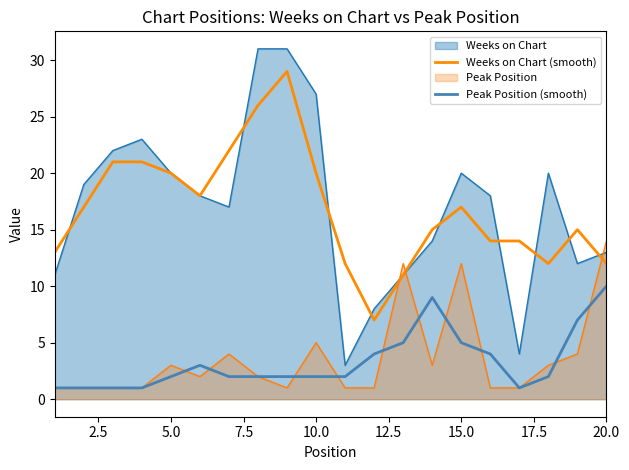

Which series has the widest spread of values?

Weeks on Chart